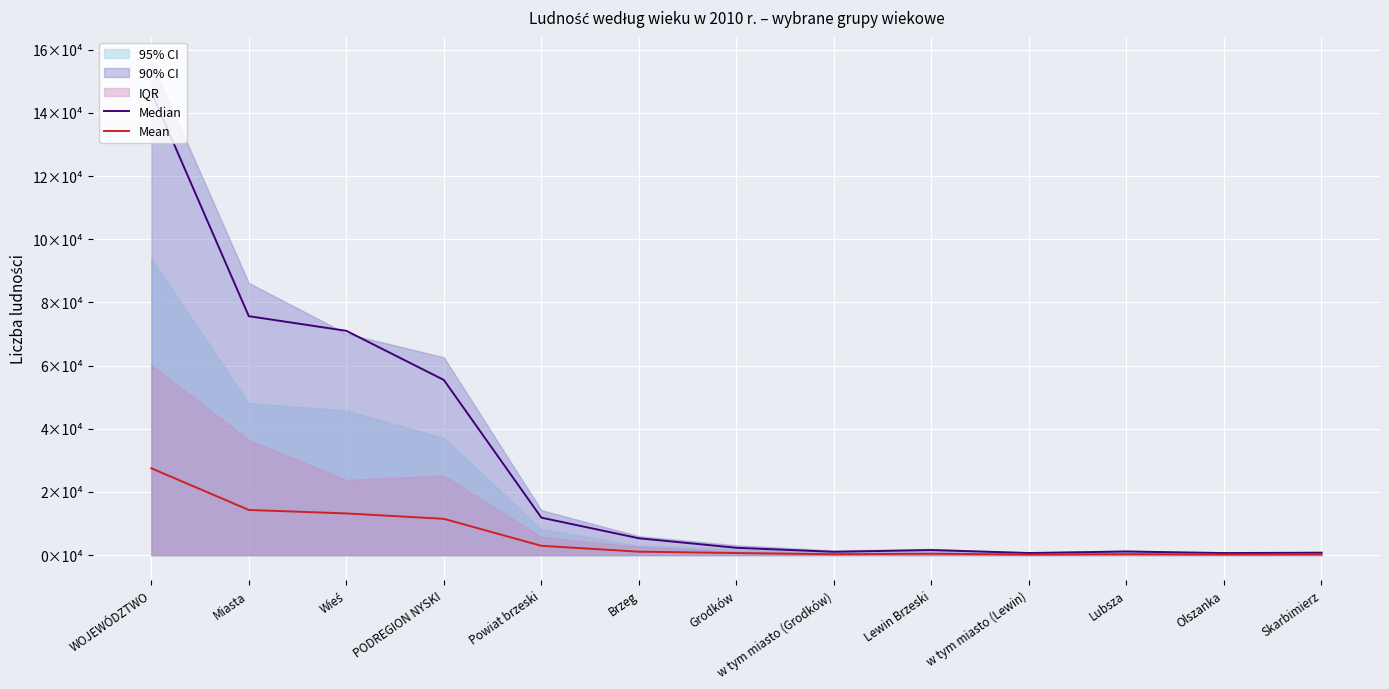

Rank the series by their average value, from lowest to highest.

Mean, Median